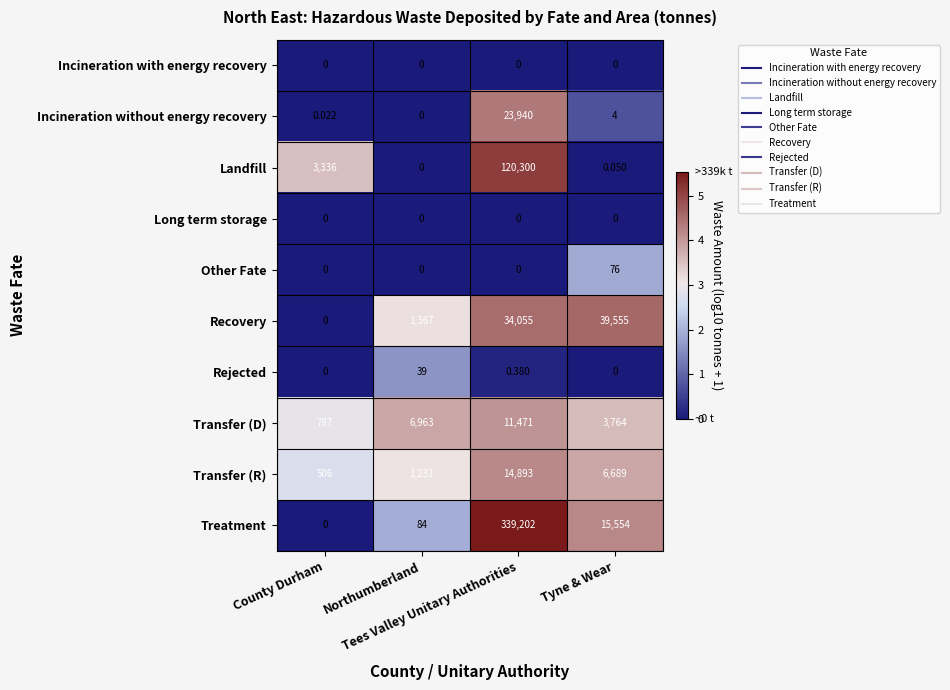

Which series has the largest total across all categories?

Treatment